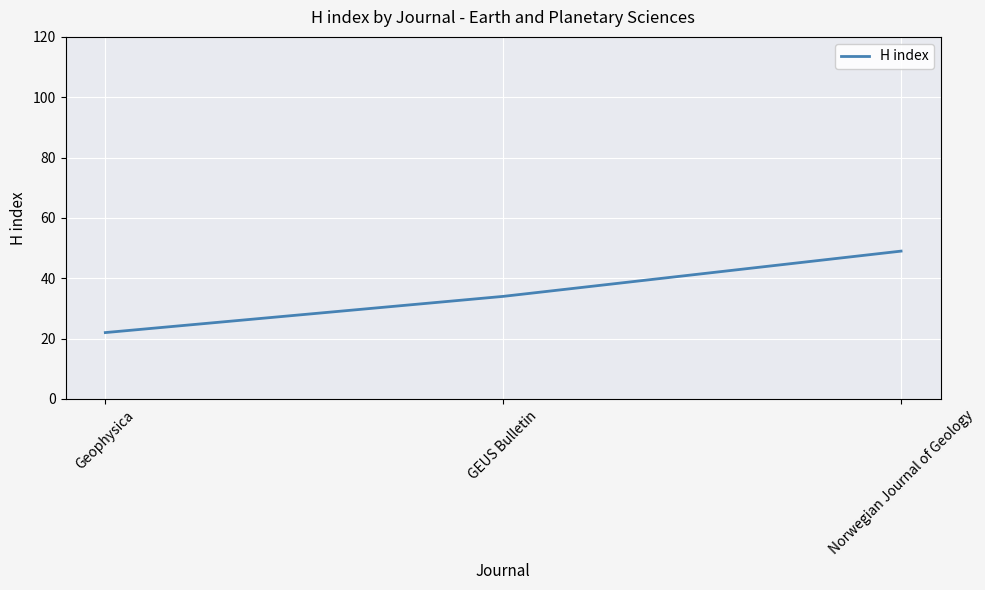

At which category does the chart reach its peak across all series?

Norwegian Journal of Geology